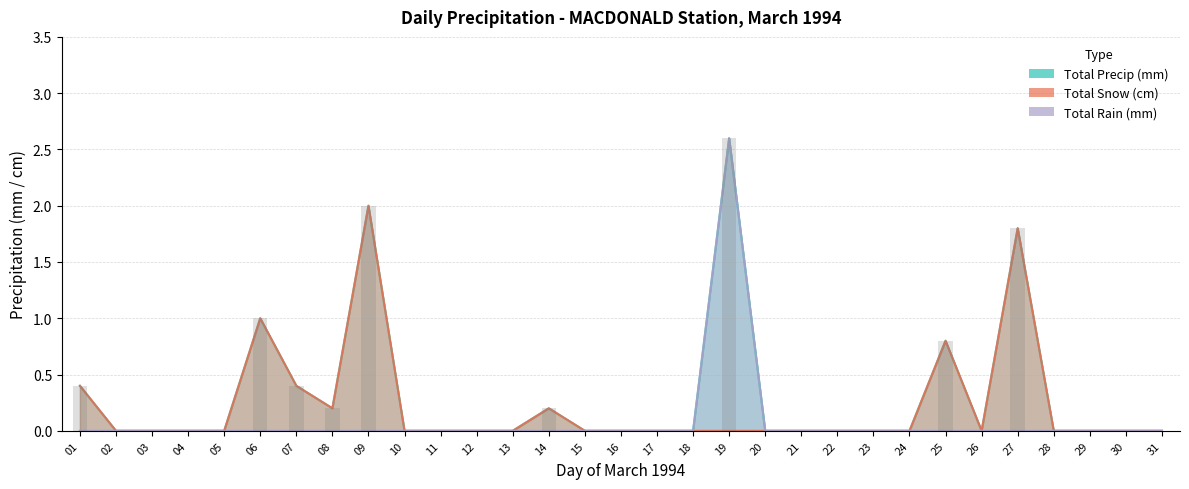

The value of Total Precip (mm) at 07 is 0.4. True or false?

True